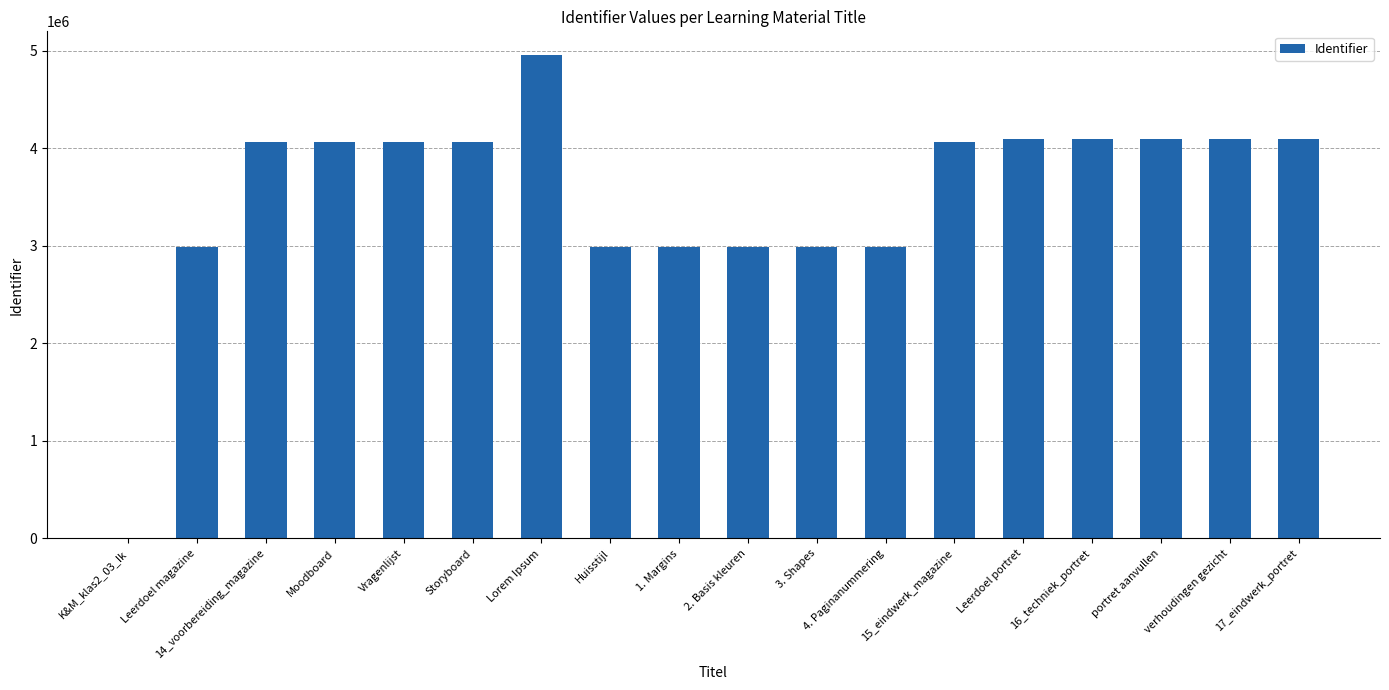

What is the sum of all values?

63659680